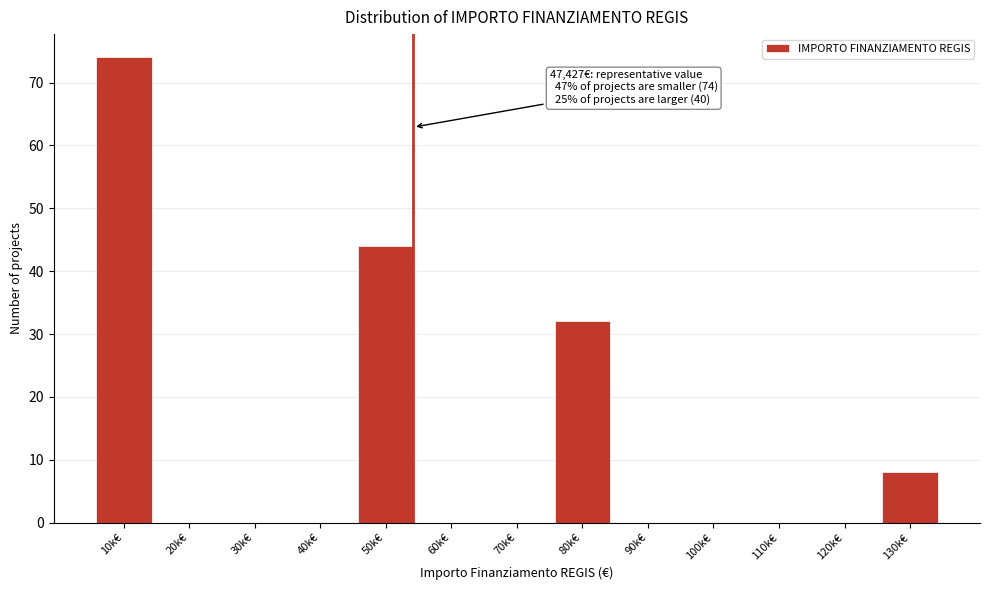

Reading left to right, transcribe all the data shown in this chart.

10k€=74	20k€=0	30k€=0	40k€=0	50k€=44	60k€=0	70k€=0	80k€=32	90k€=0	100k€=0	110k€=0	120k€=0	130k€=8